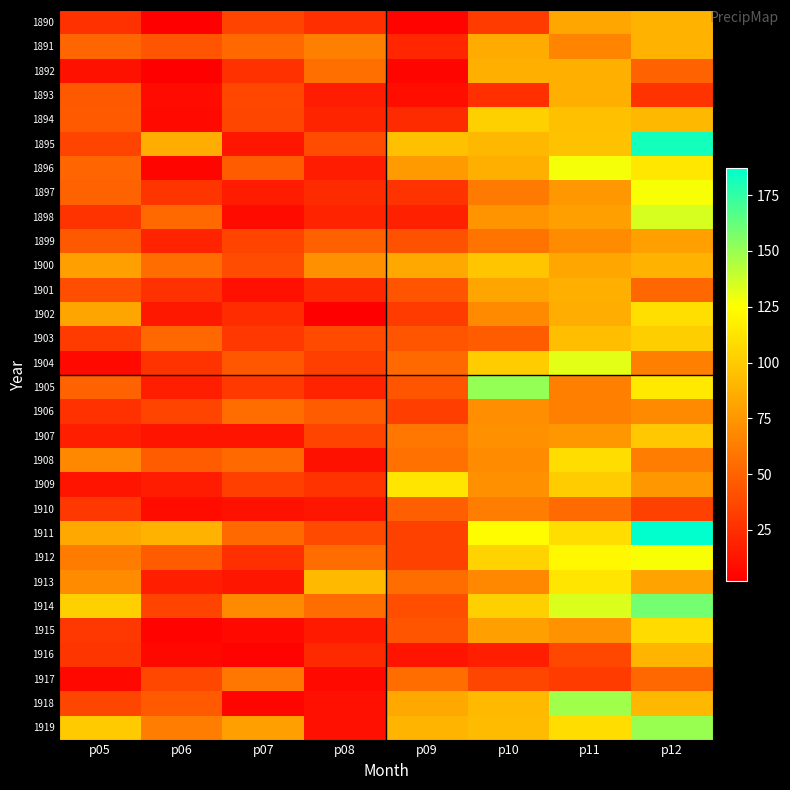

Which series has the largest total across all categories?

1911